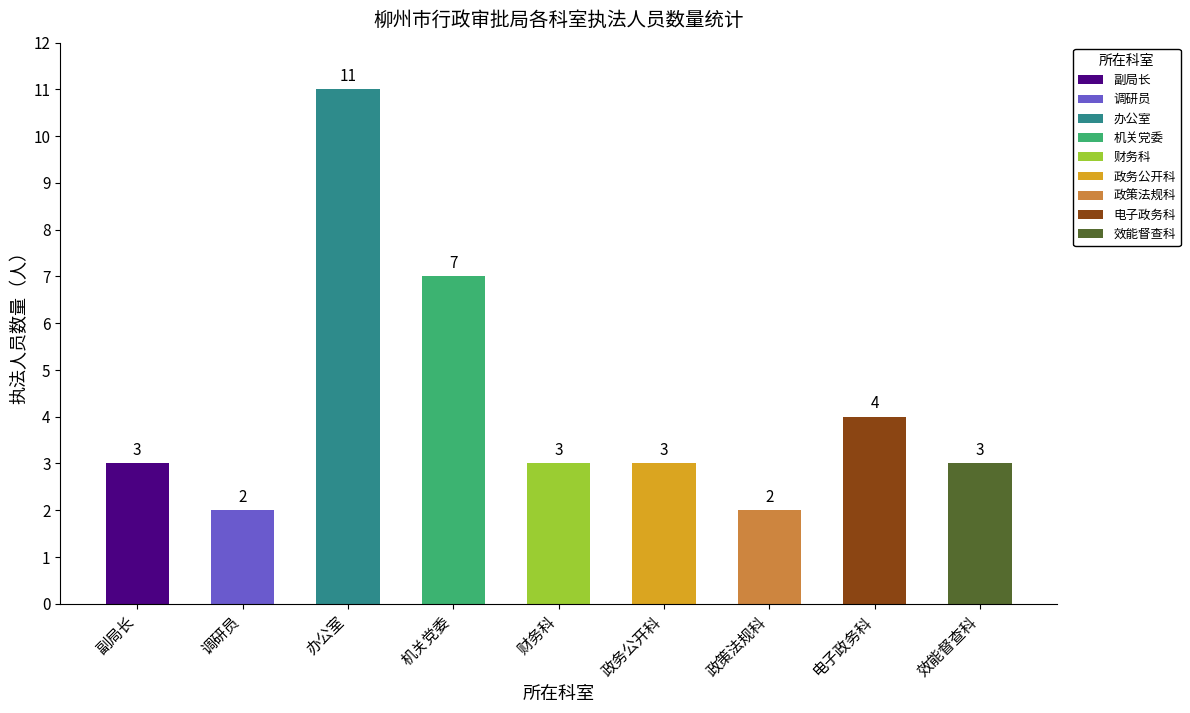

What is the label of the 9th bar from the right?

副局长